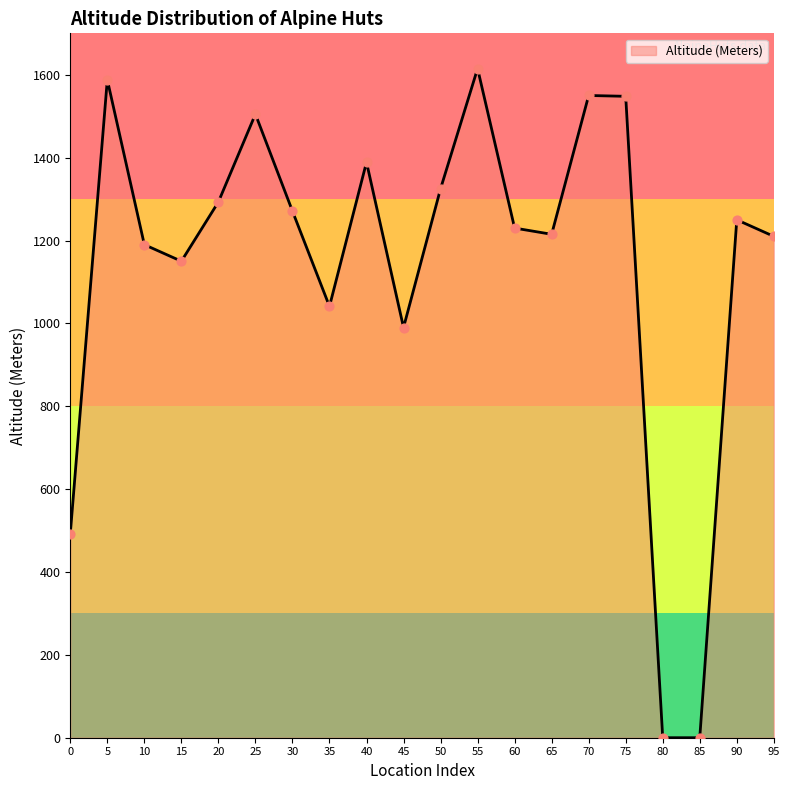

Approximately how many times larger is the value at 50 compared to 15?

1.2